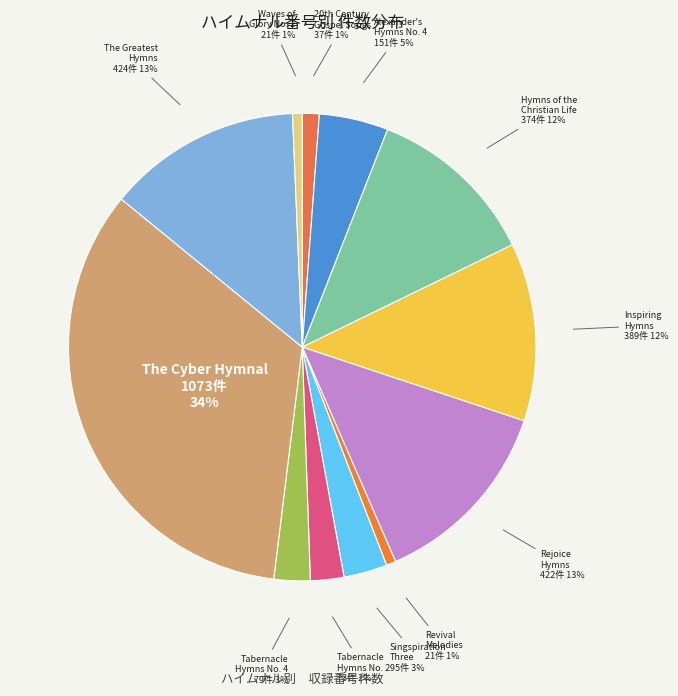

Do Tabernacle Hymns No. 4 and Inspiring Hymns together represent more than half of the pie?

No